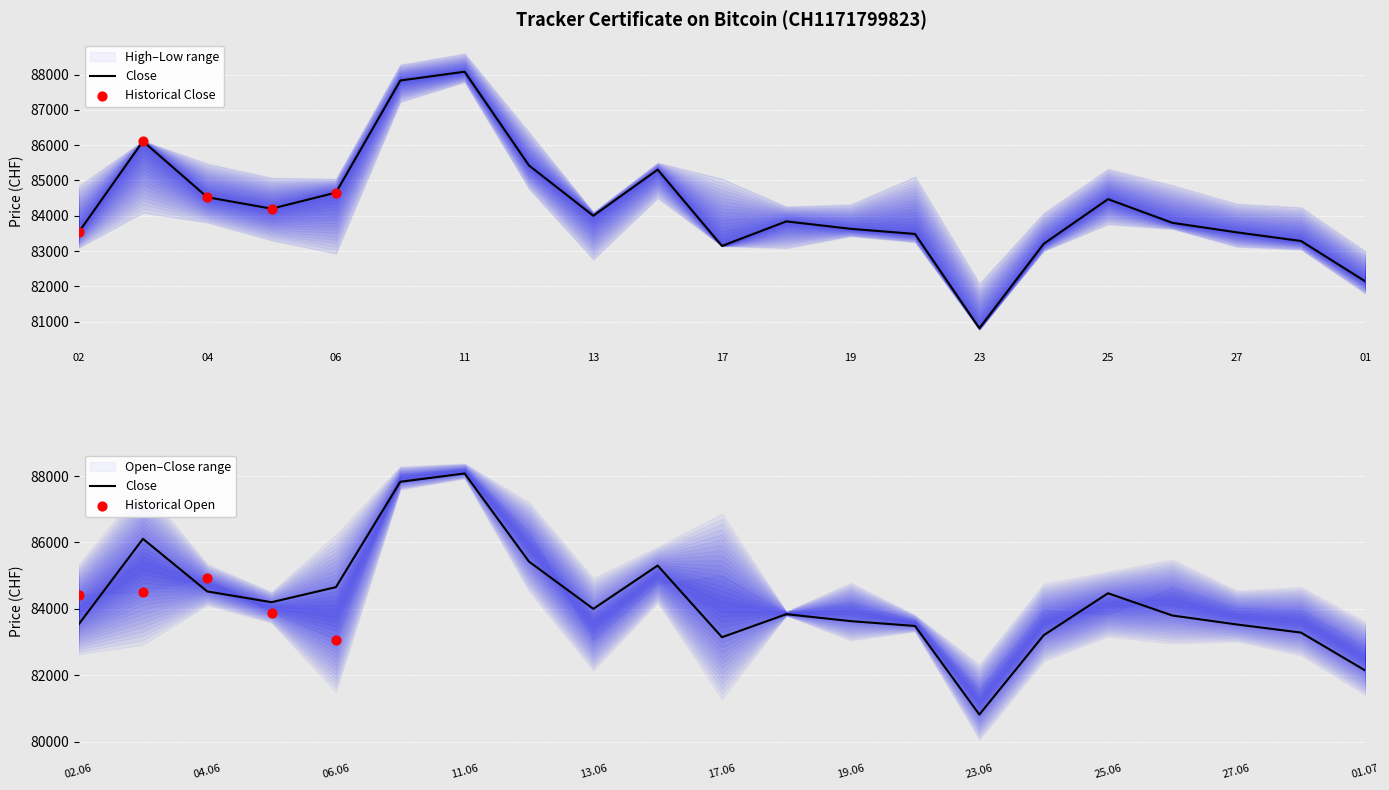

At how many categories does at least one series exceed 85210?

7